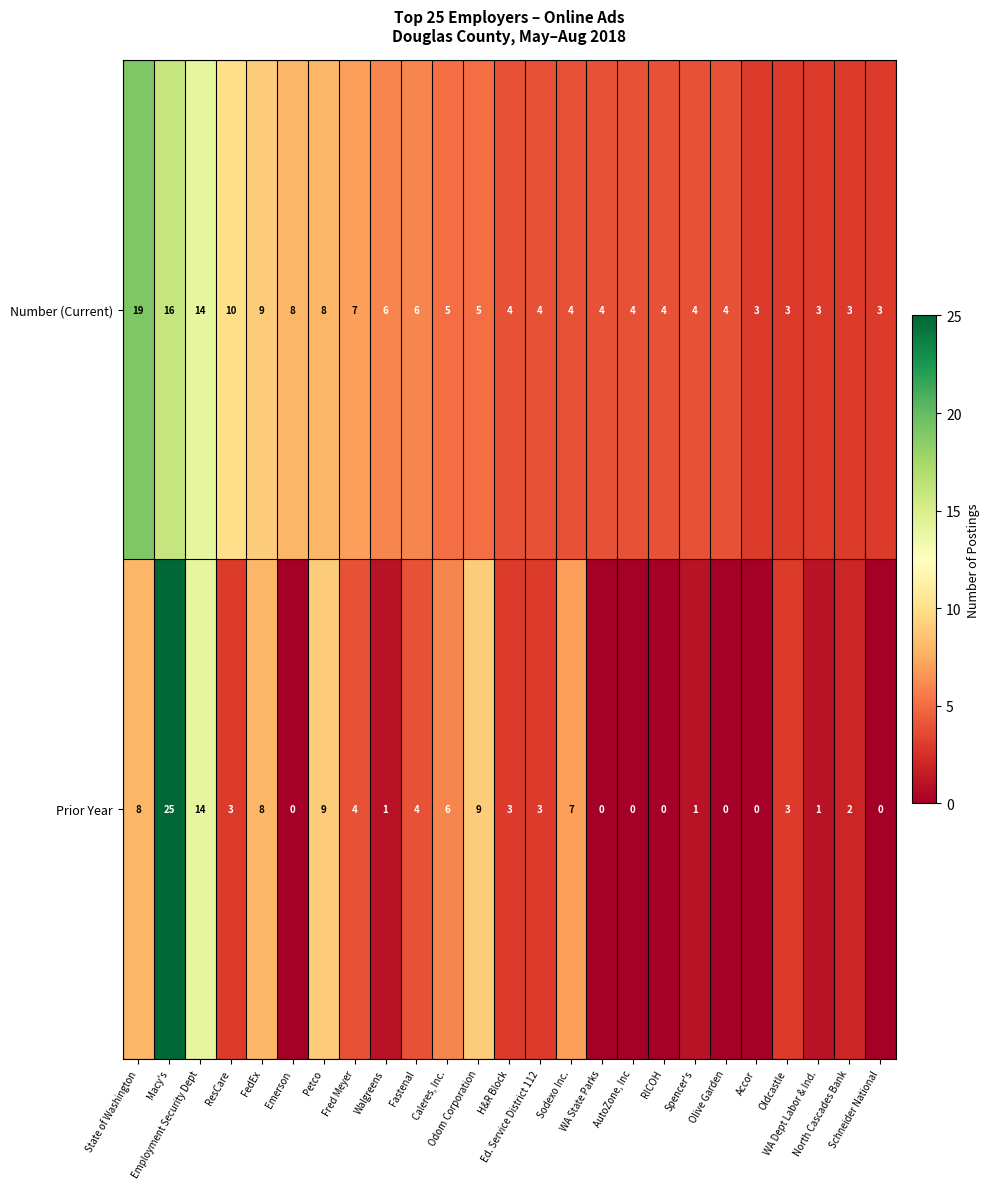

What is the sum of all Number (Current) values?

160